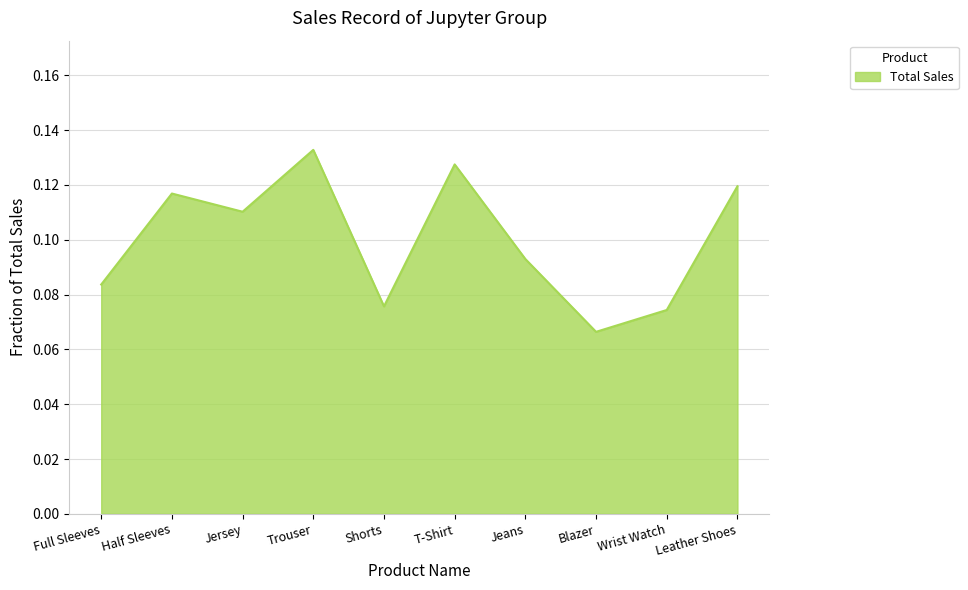

What position from the left is Shorts?

5